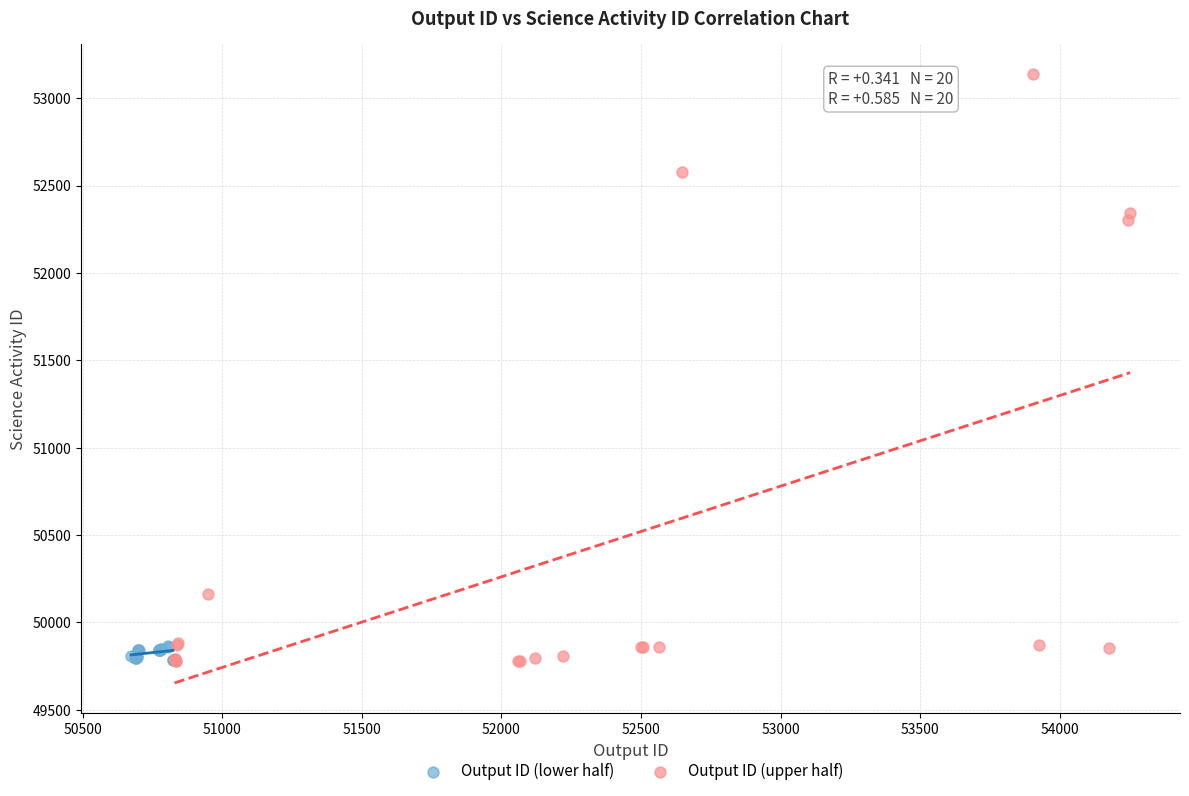

Which series has the widest spread of Y values?

Output ID (upper half)